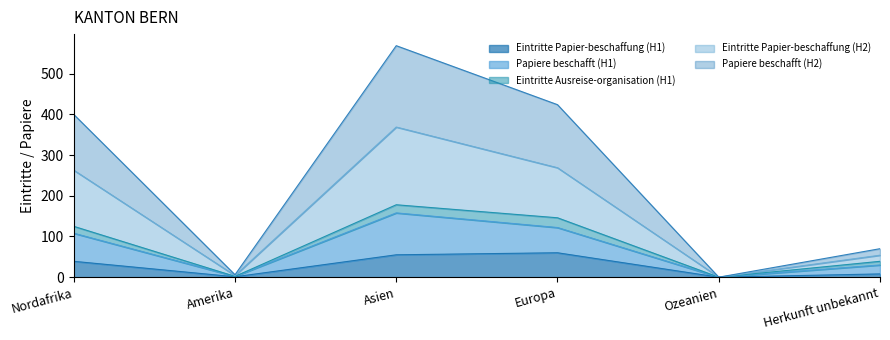

The value of Eintritte Papier-beschaffung (H1) at Ozeanien is -40. True or false?

False